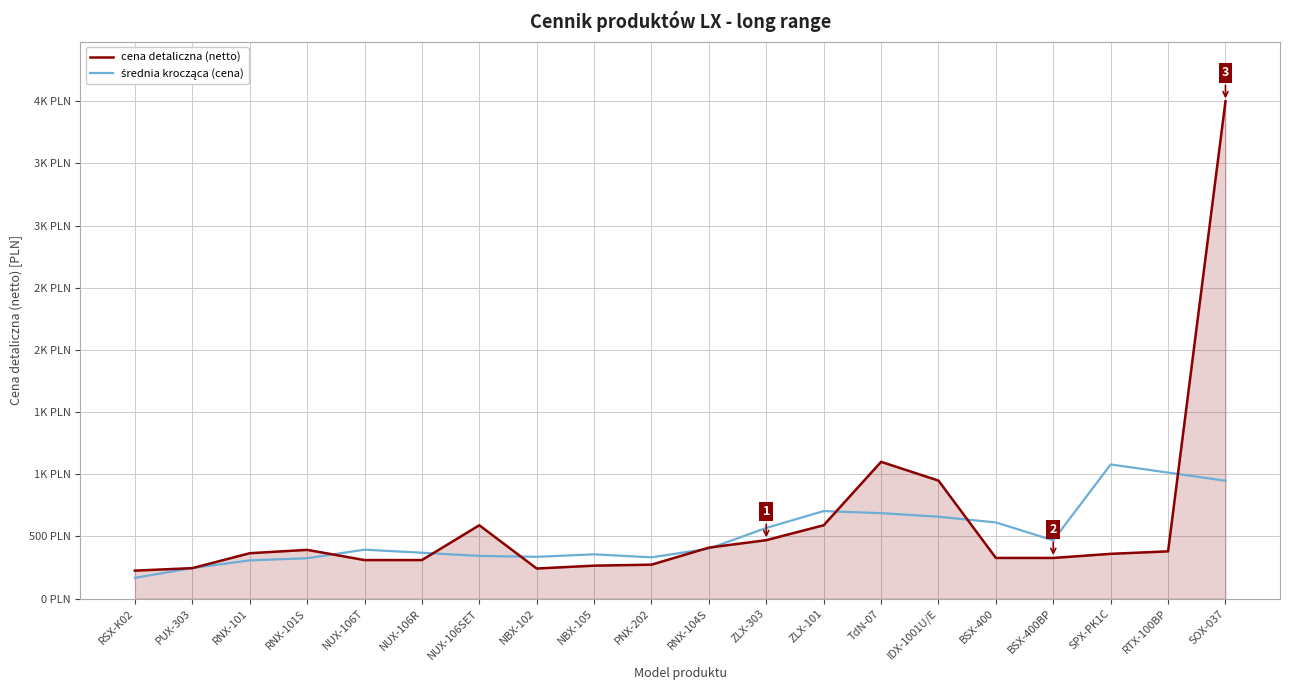

Does the chart have visible grid lines?

Yes